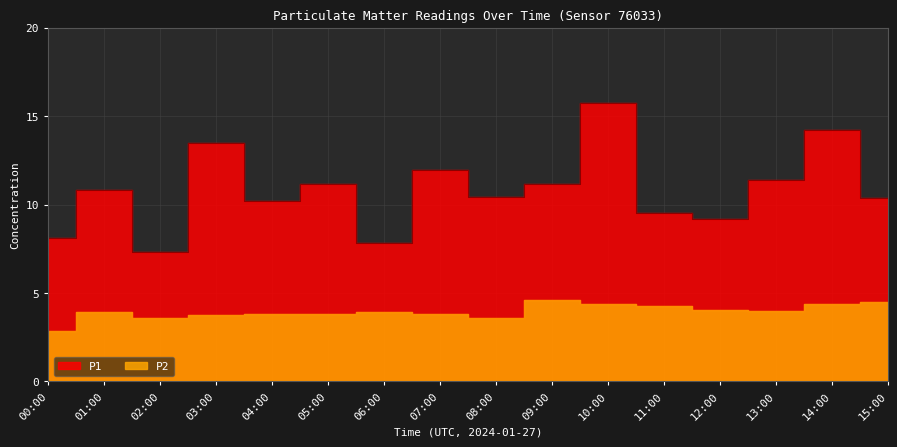

Which series has the largest total across all categories?

P1